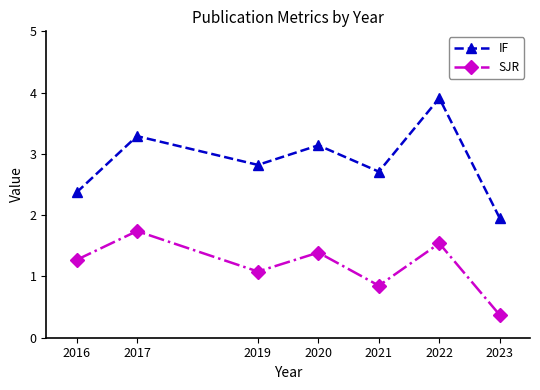

Rank the categories by SJR value from lowest to highest.

2023, 2021, 2019, 2016, 2020, 2022, 2017